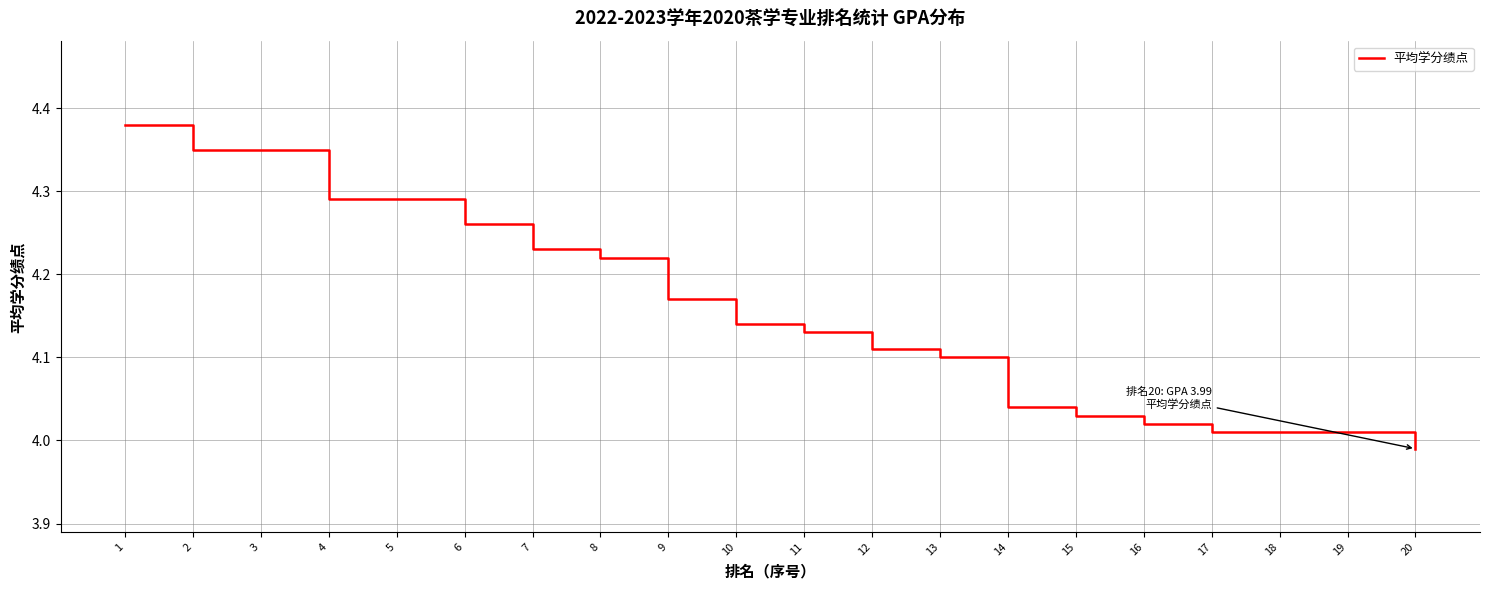

Is it true that the value at 14 is 6.6?

False